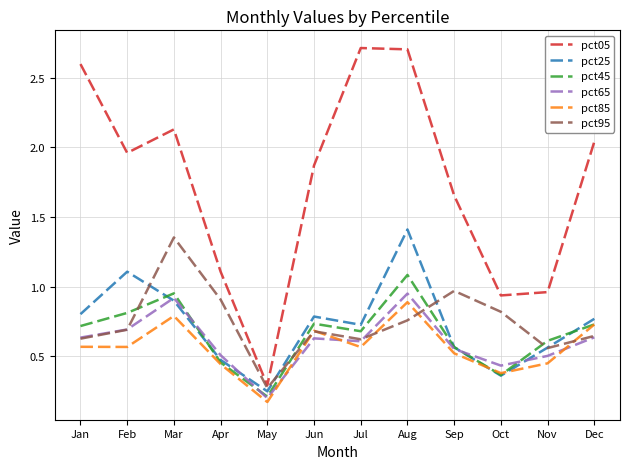

At which label does pct05 reach its minimum?

May